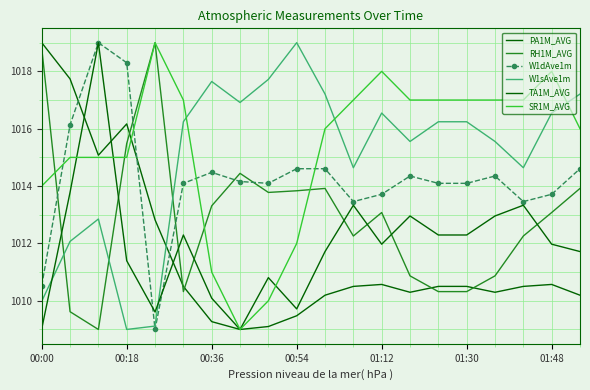

How many interior local valleys does the PA1M_AVG series have?

4